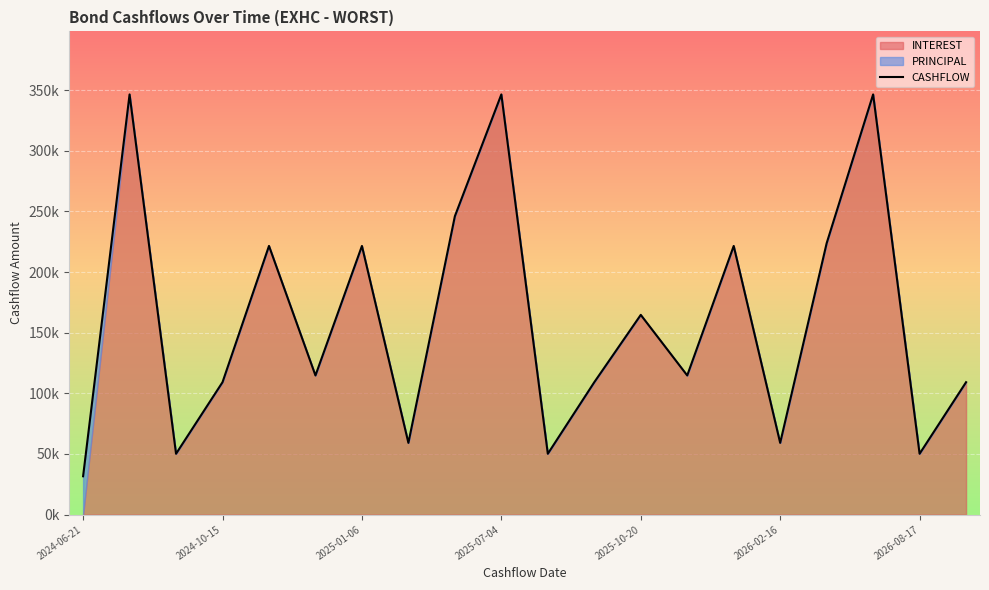

Where is the data nearest to the value 189035?

2025-10-20